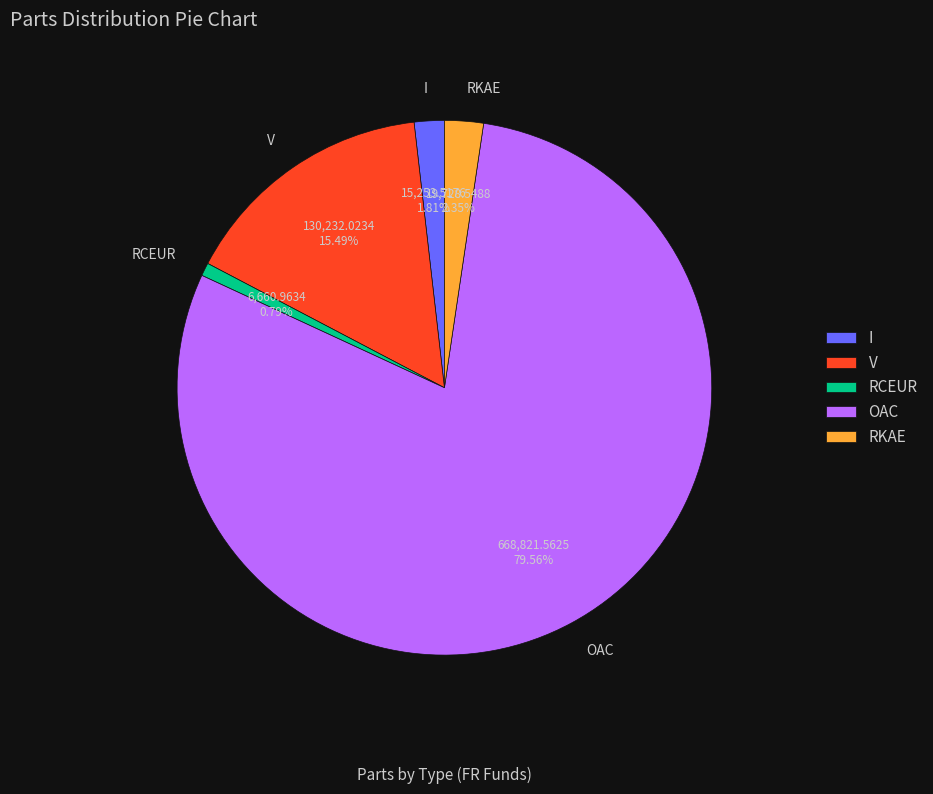

How many segments does this pie chart have?

5